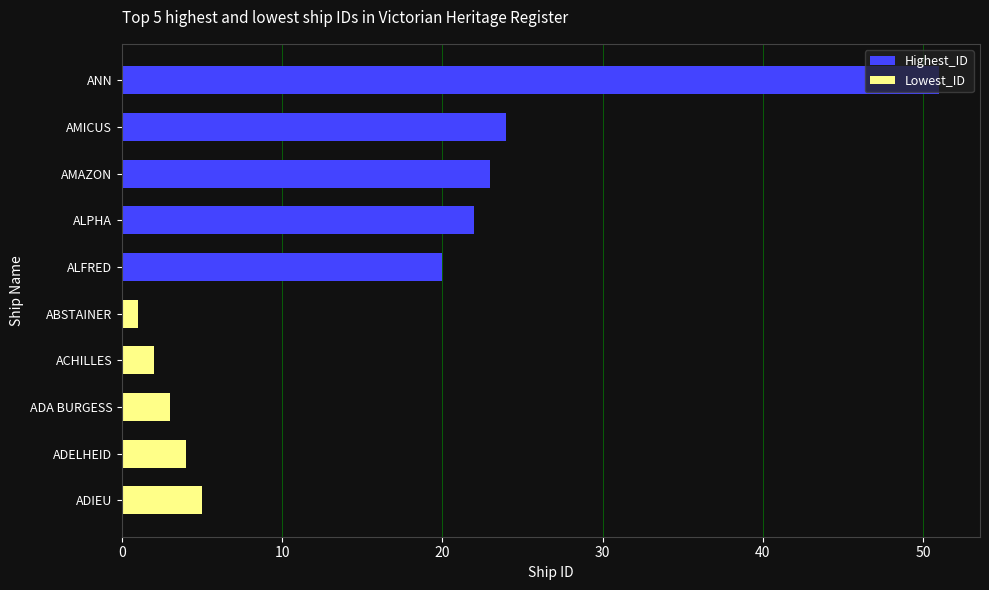

How many data points does each series have?

5